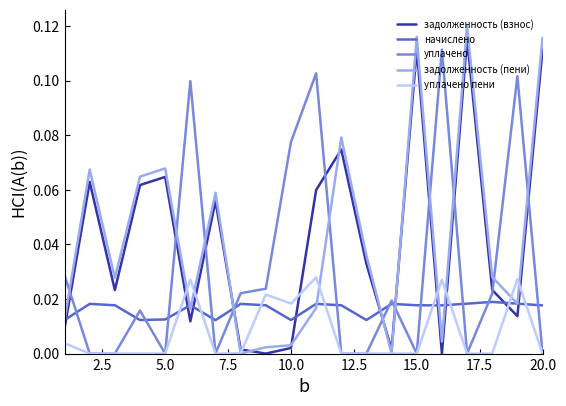

What is the sum of all задолженность (пени) values?

0.9